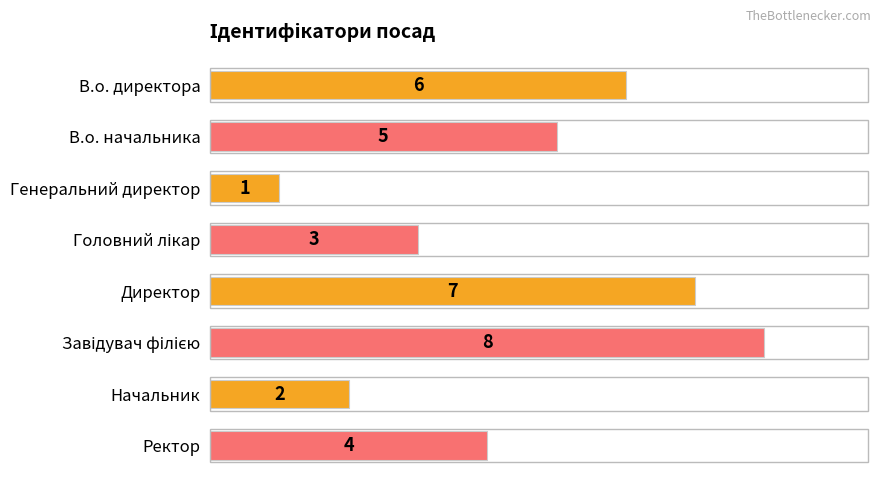

Approximately how many times larger is the value at Генеральний директор compared to Начальник?

0.5